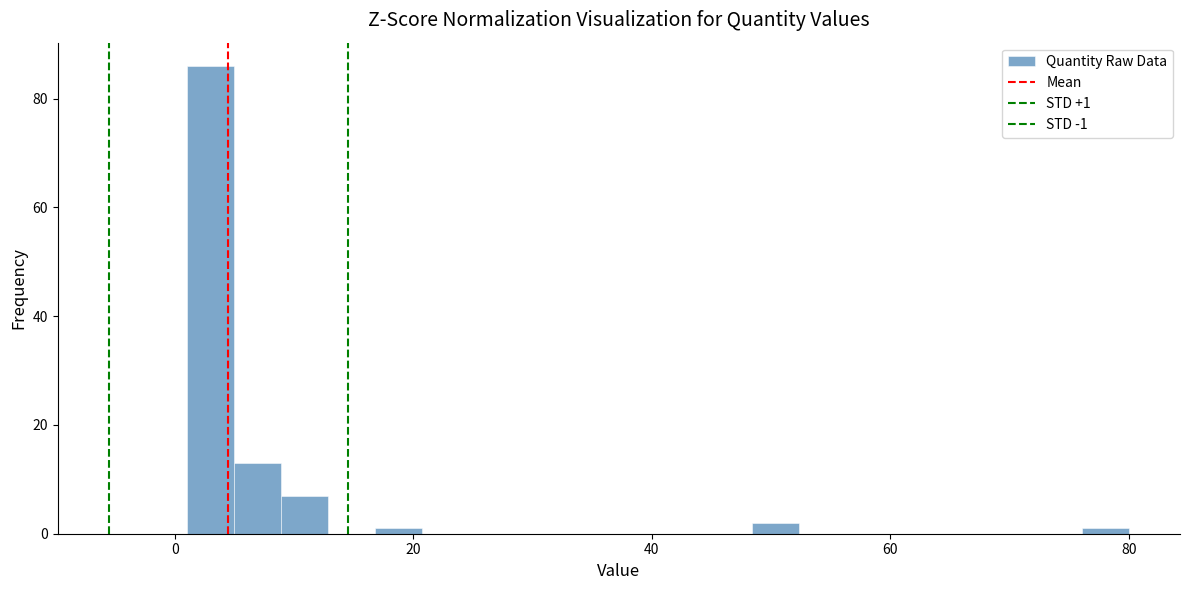

Read against the x-axis, roughly where is the centre of the tallest bar?

2